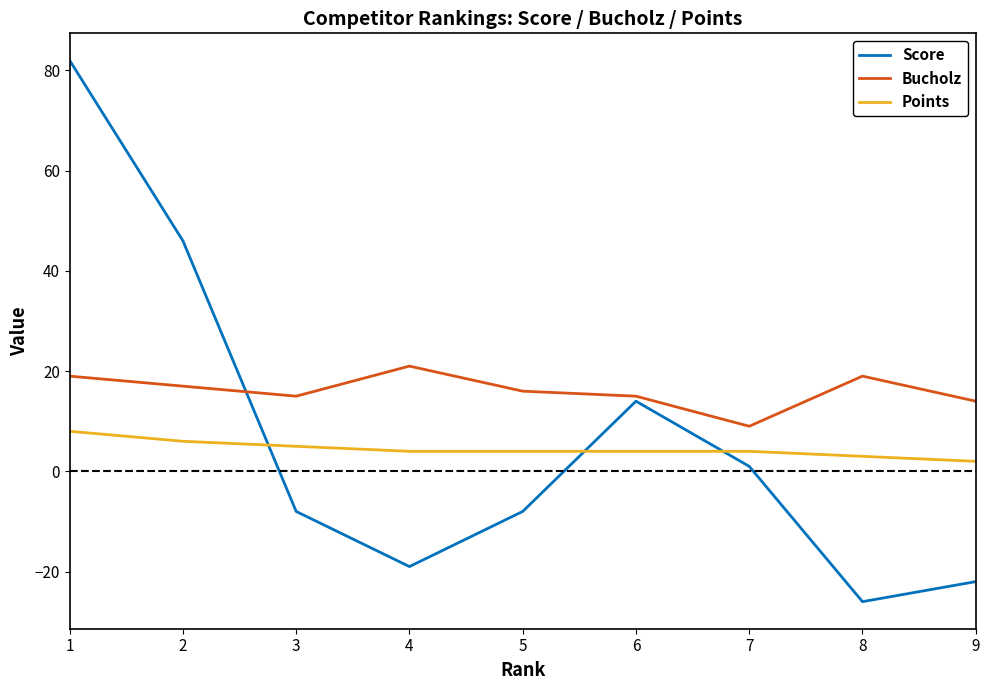

Is the value of Bucholz at 6 greater than the value of Score at 8?

Yes